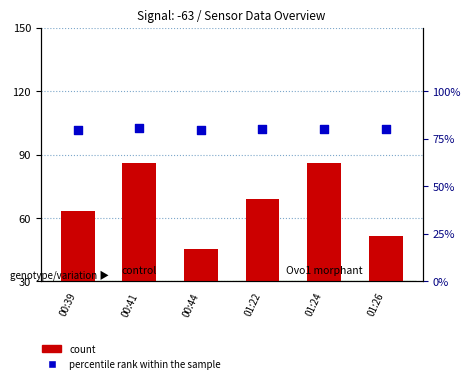

Which series has the largest total across all categories?

percentile rank within the sample